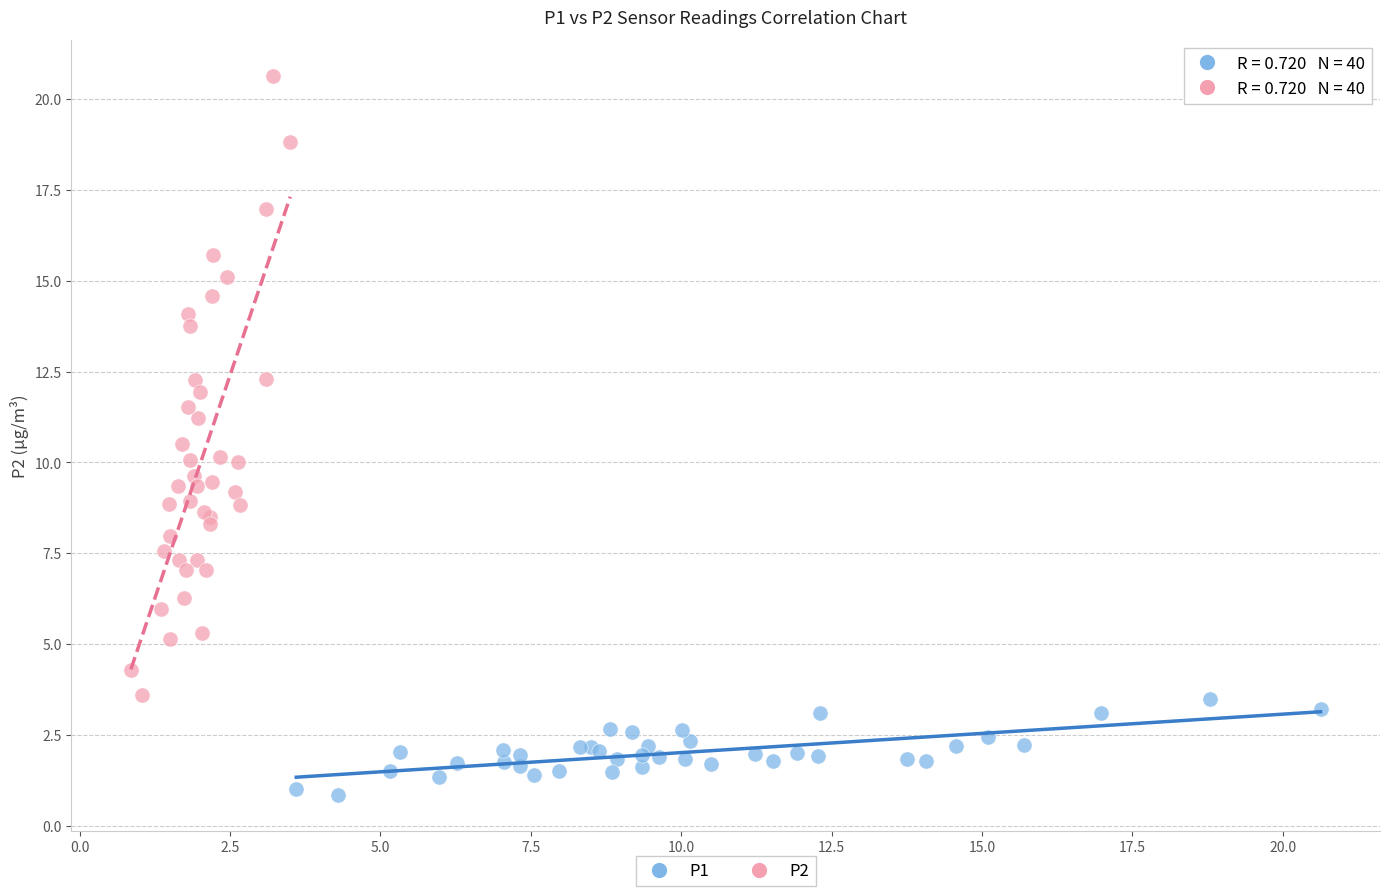

Which series reaches the maximum Y coordinate?

P2